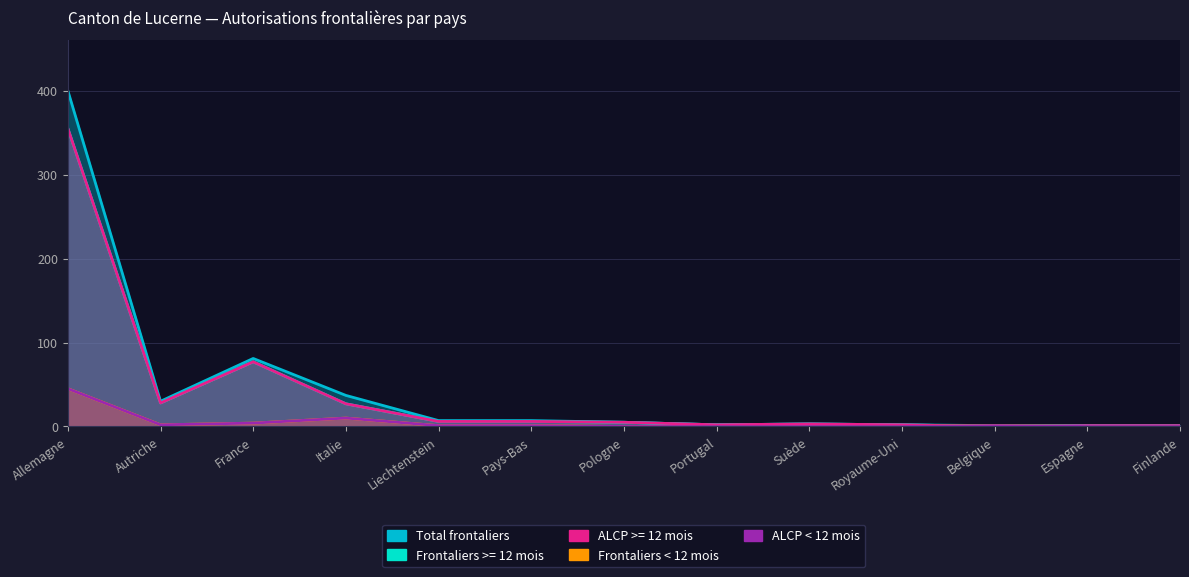

True or false: Frontaliers < 12 mois has a value of 0 at Royaume-Uni.

True